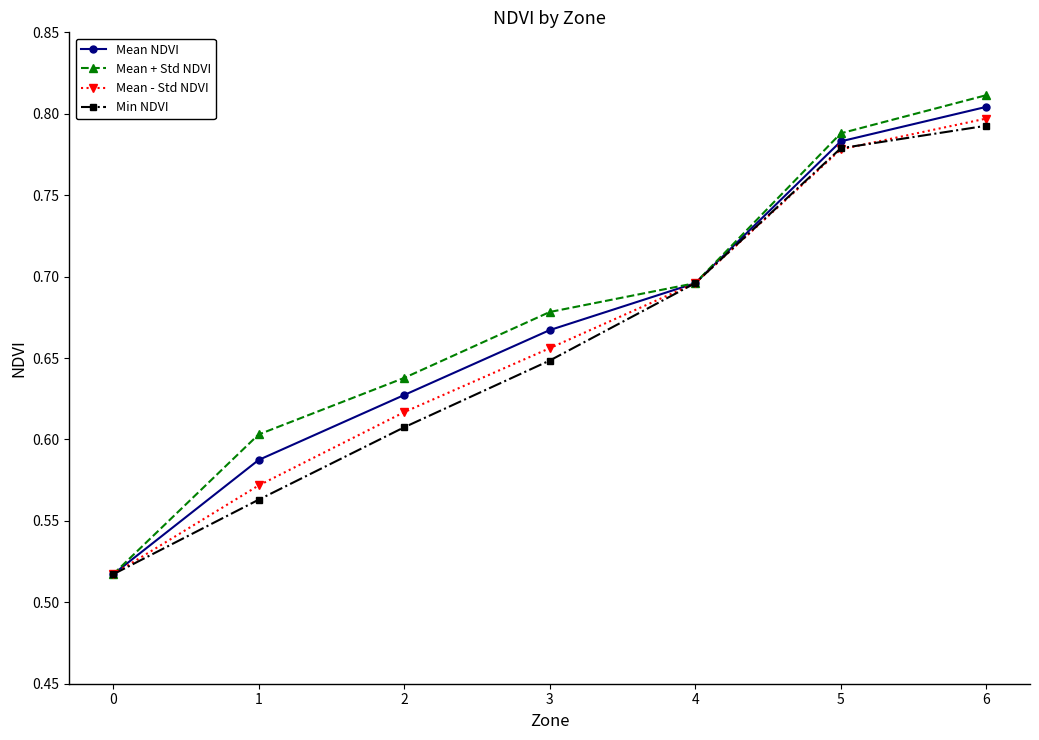

List the series in order of their peak value, highest first.

Mean + Std NDVI, Mean NDVI, Mean - Std NDVI, Min NDVI